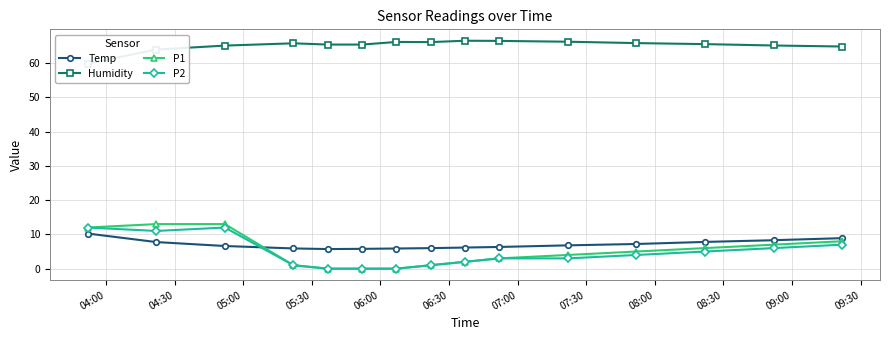

True or false: Humidity and Temp intersect in this chart.

False